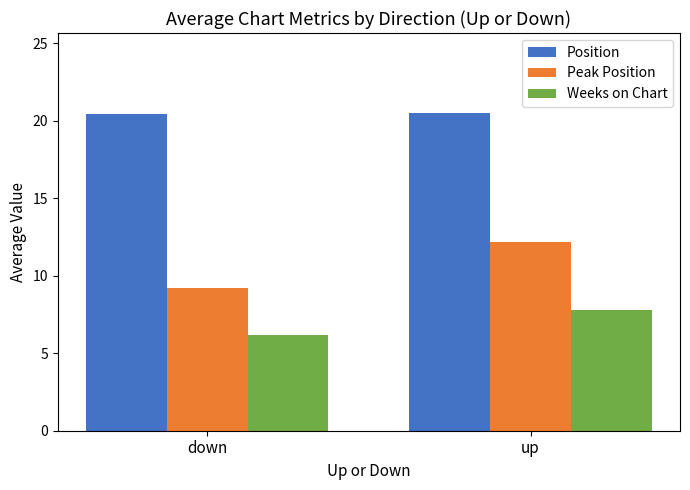

True or false: Position has a value of 34.3 at up.

False